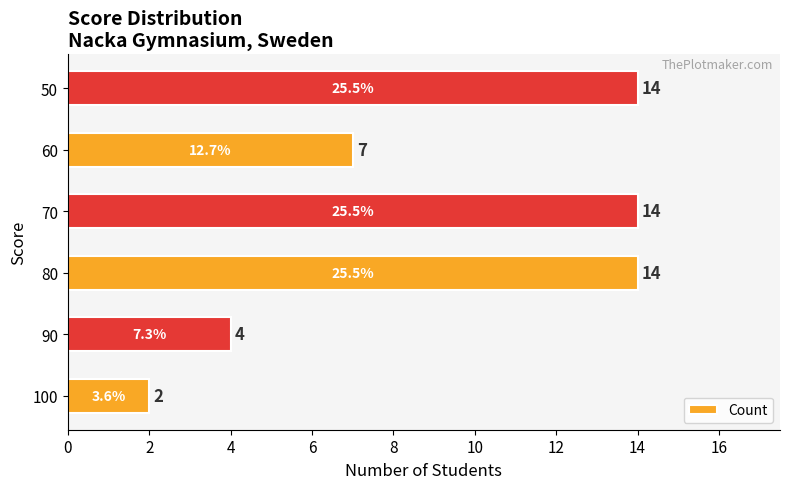

Reading bottom to top, list all the values displayed in this chart.

2	4	14	14	7	14